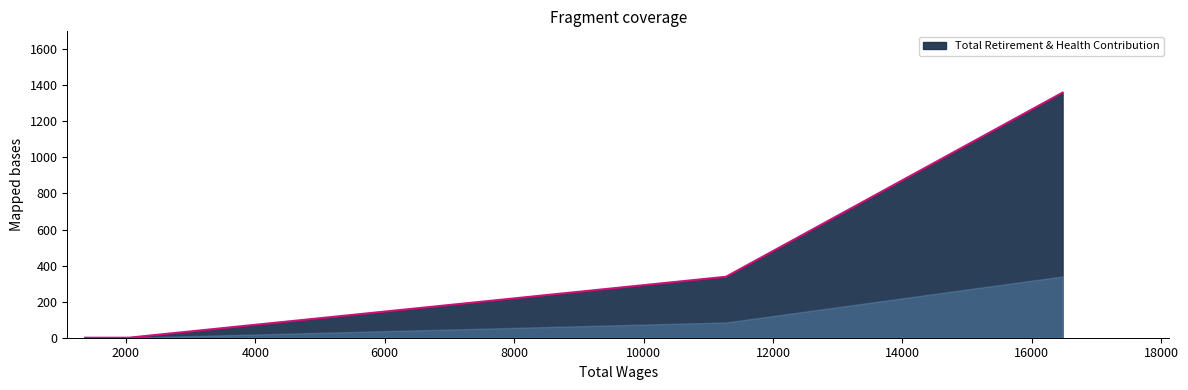

How many lines are shown in the chart?

1